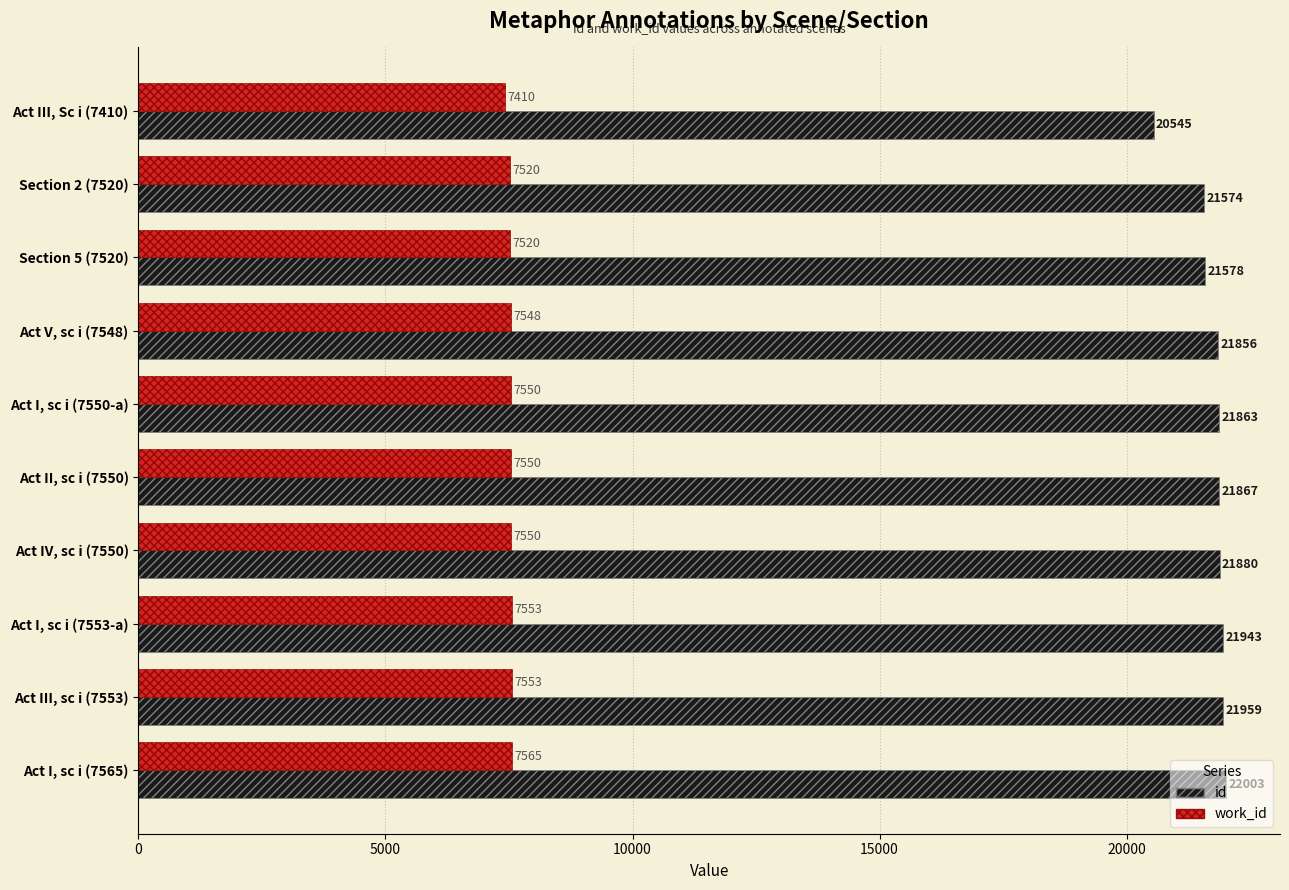

Is it true that id equals 21578 at Section 5 (7520)?

True